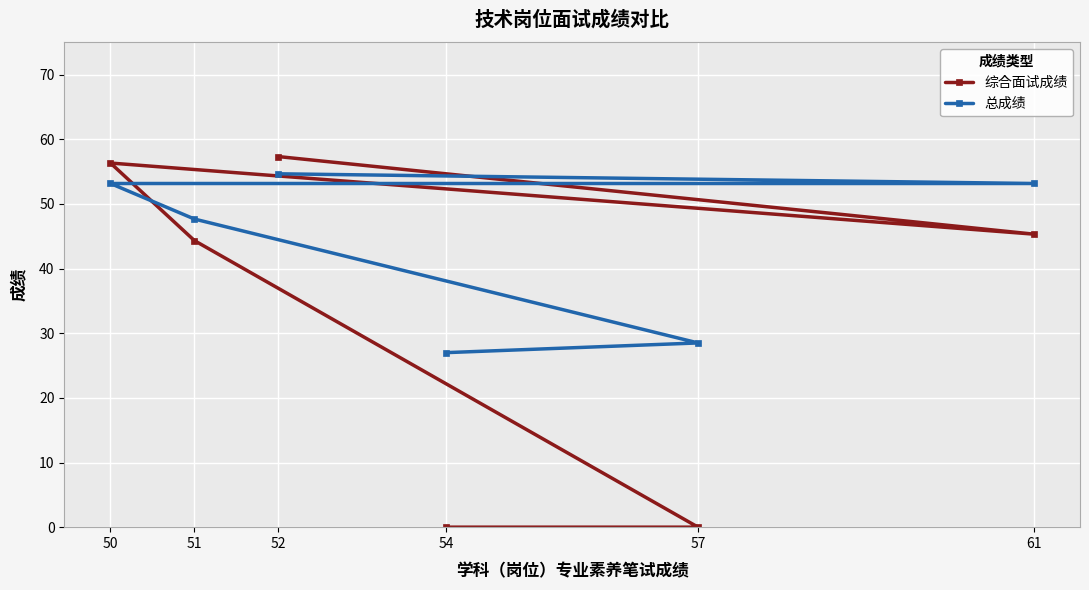

How many lines are shown in the chart?

2